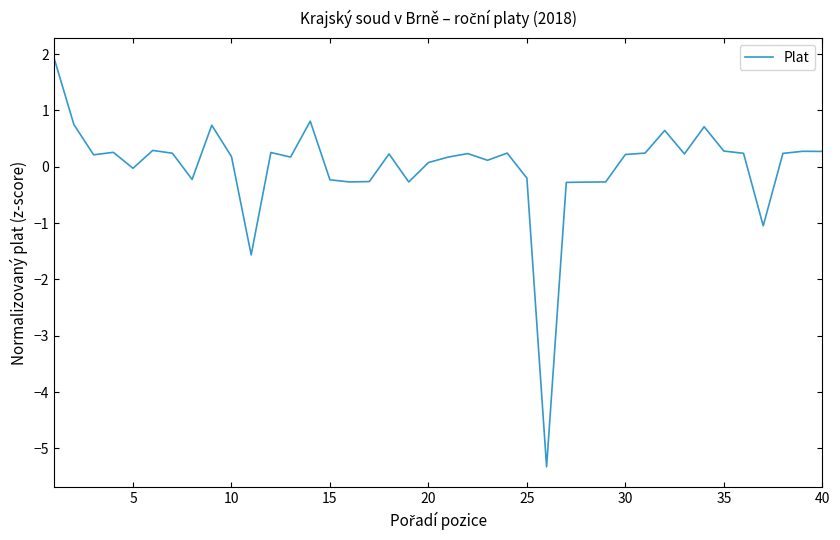

What is the difference between the maximum and minimum values?

7.3